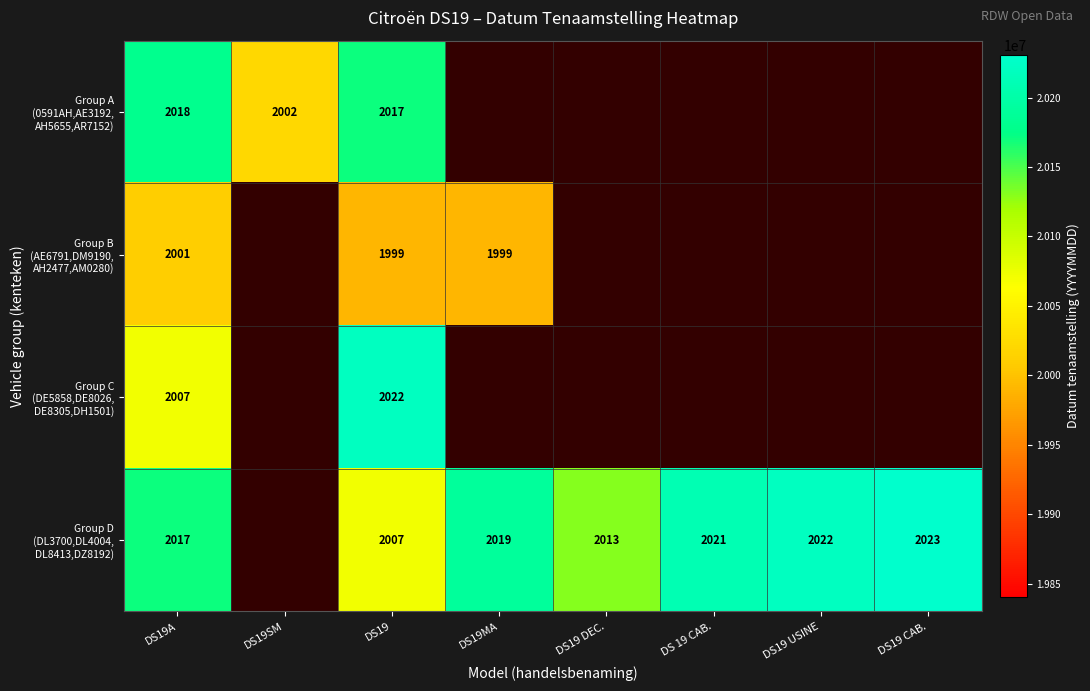

What is the approximate value of Group A (0591AH,AE3192, AH5655,AR7152) at DS19A?

20180118.0